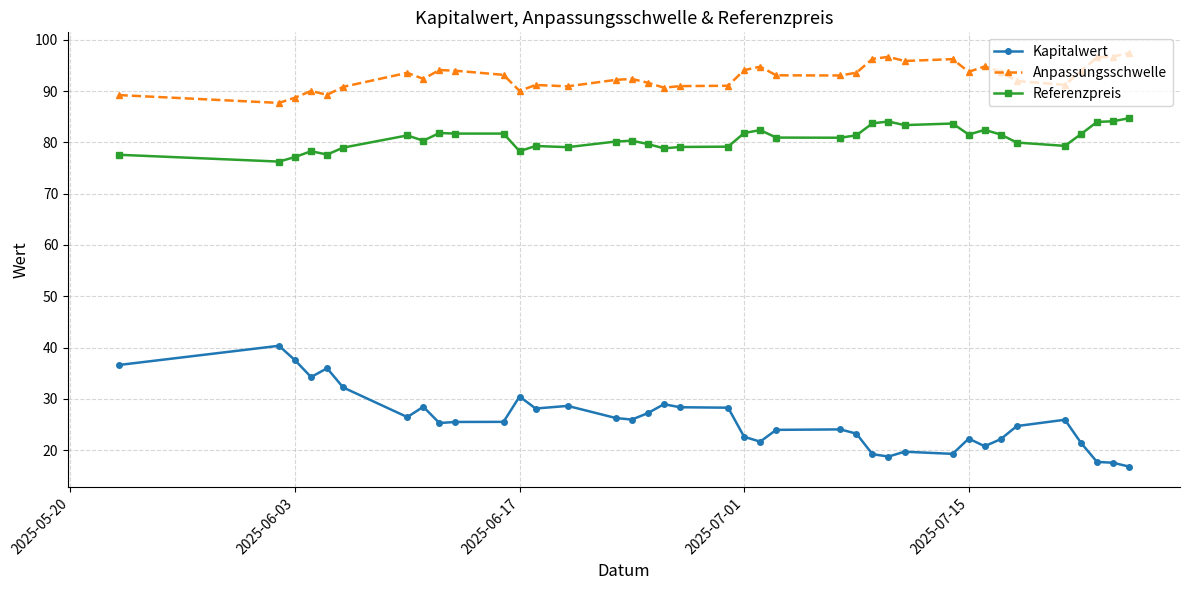

Which series has the largest range (max minus min)?

Kapitalwert